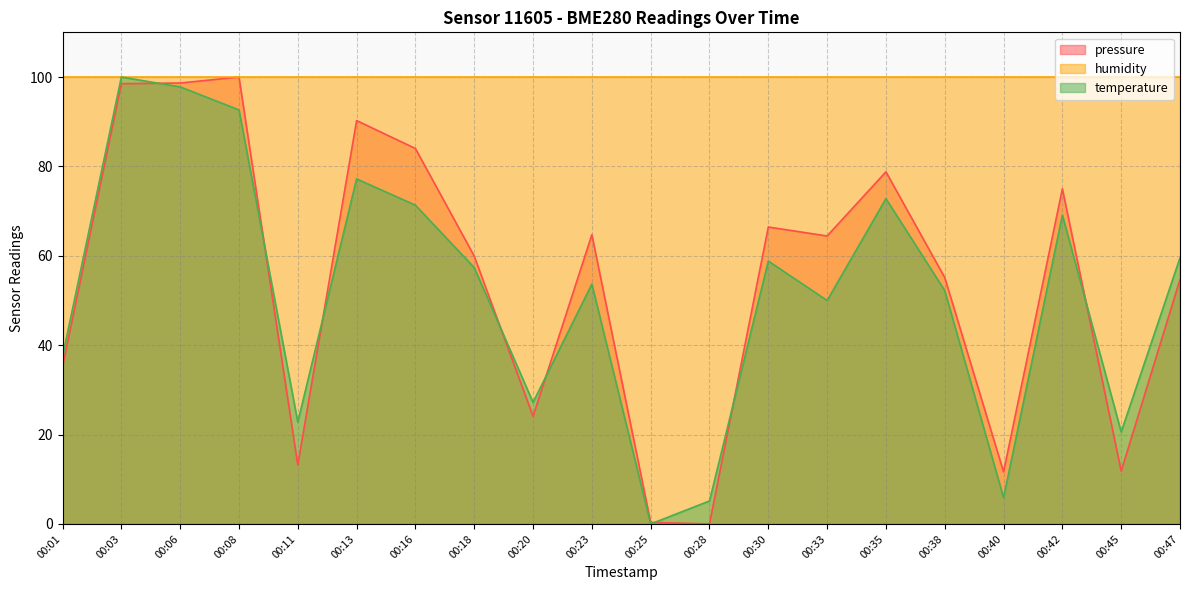

After their last crossing, which series has the higher values: temperature or pressure?

temperature